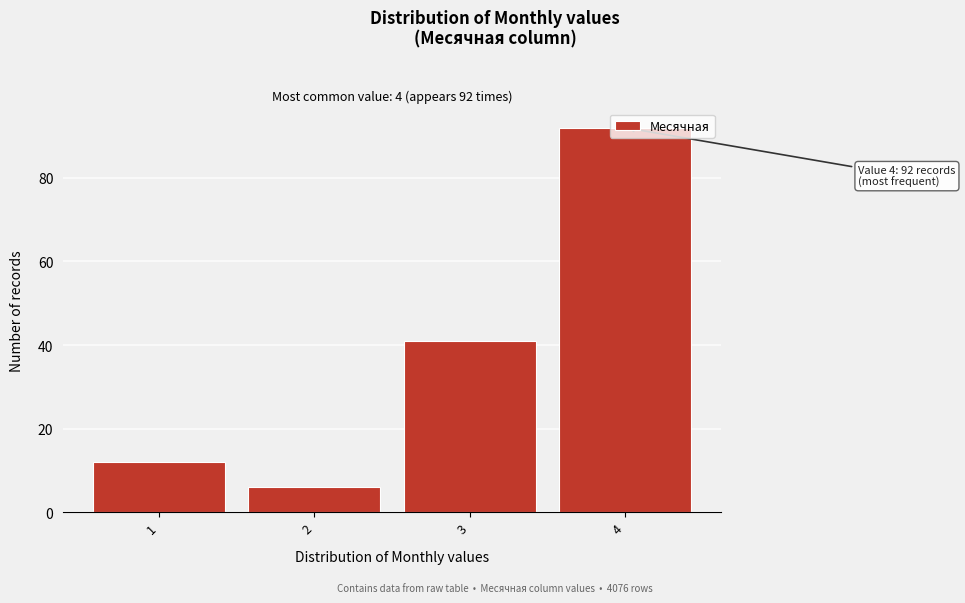

What is the change in value from 1 to 4?

+80